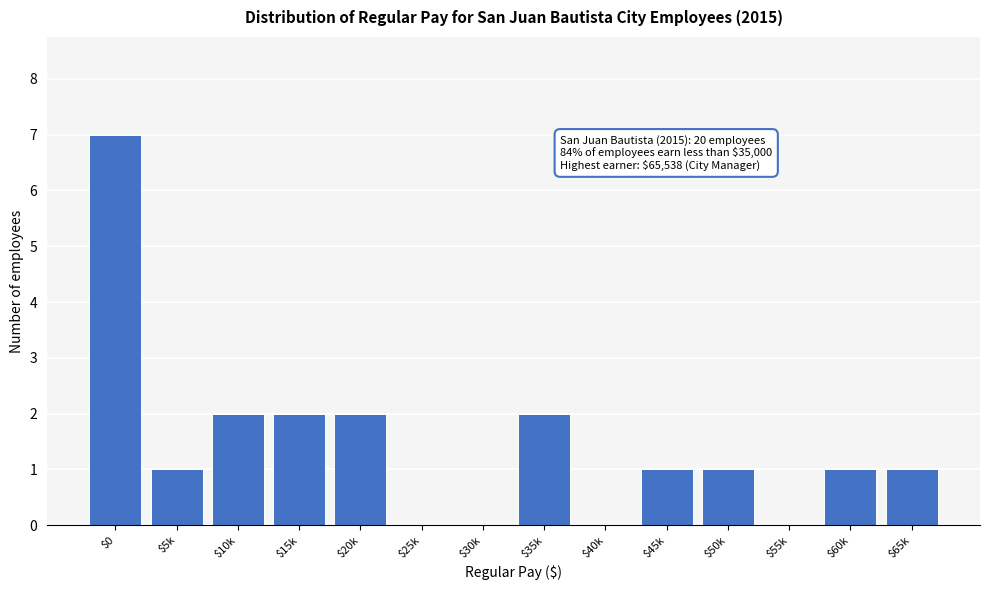

Which category has the highest value across all series?

$0